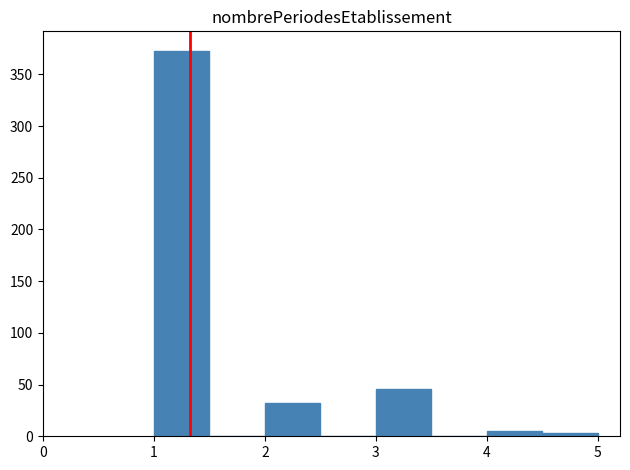

Over which range of the x-axis is the bar tallest?

1.0 to 1.5